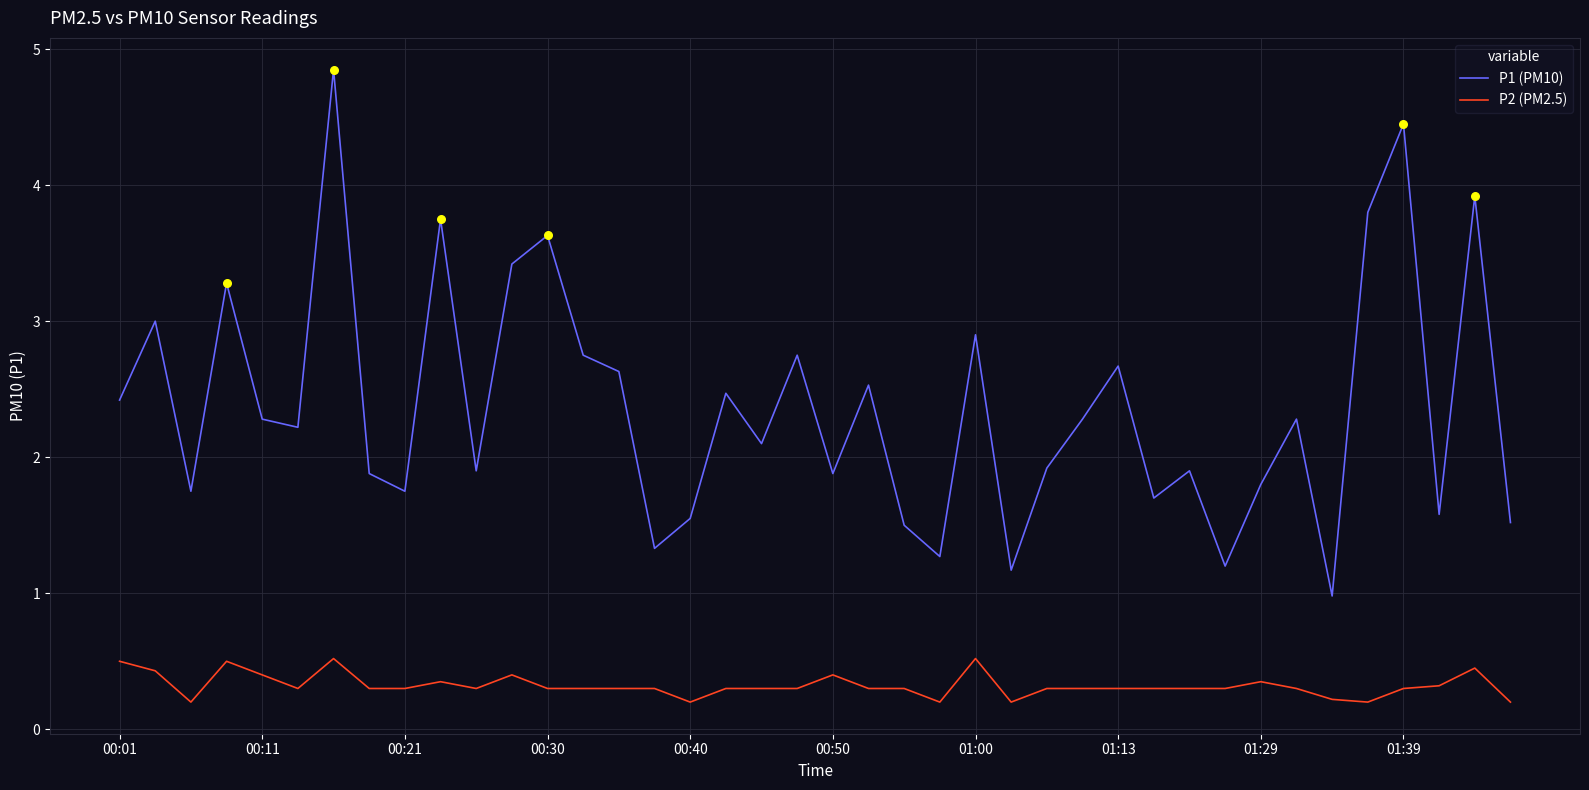

What is the difference between the maximum and minimum values in the P1 (PM10) series?

3.9